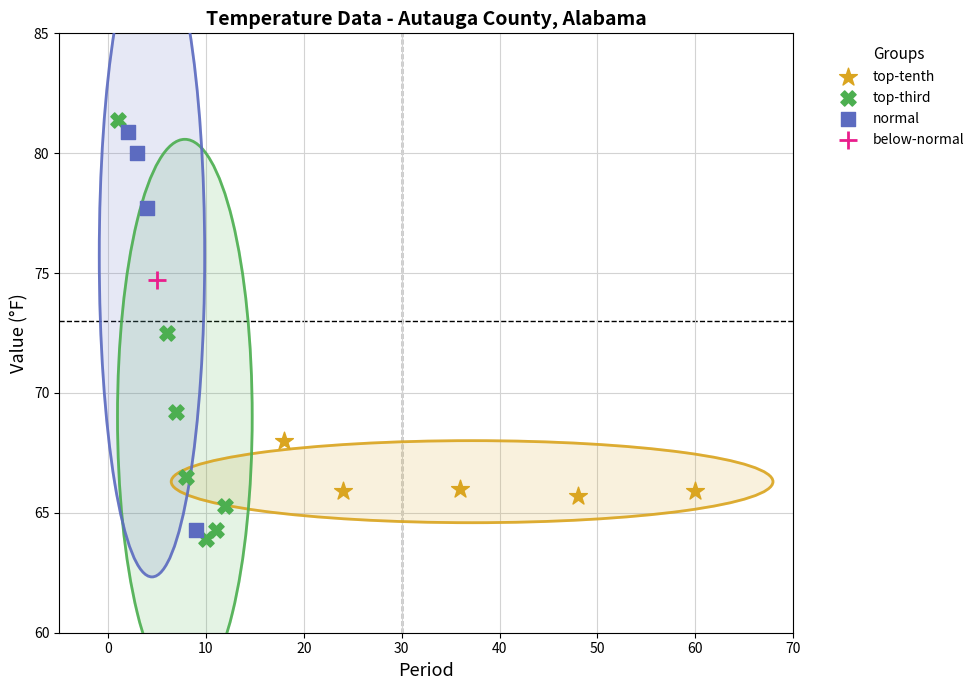

What are all the series names shown in the legend?

top-tenth, top-third, normal, below-normal